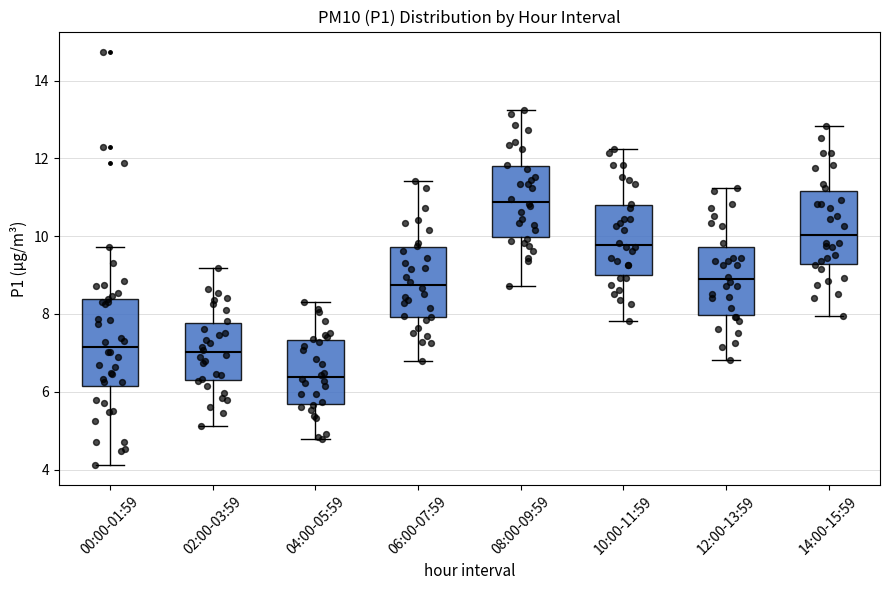

Reading left to right, read every box against the y-axis: the position of its median line, the range the box covers, and the ends of its whiskers. The values are not printed on the chart, so give them approximately, as read against the axis.

00:00-01:59: median 7.2, box 6.2 to 8.4, whiskers 4.2 to 9.8
02:00-03:59: median 7.0, box 6.2 to 7.8, whiskers 5.2 to 9.2
04:00-05:59: median 6.4, box 5.6 to 7.4, whiskers 4.8 to 8.4
06:00-07:59: median 8.8, box 8.0 to 9.8, whiskers 6.8 to 11.4
08:00-09:59: median 10.8, box 10.0 to 11.8, whiskers 8.8 to 13.2
10:00-11:59: median 9.8, box 9.0 to 10.8, whiskers 7.8 to 12.2
12:00-13:59: median 8.8, box 8.0 to 9.8, whiskers 6.8 to 11.2
14:00-15:59: median 10.0, box 9.2 to 11.2, whiskers 8.0 to 12.8